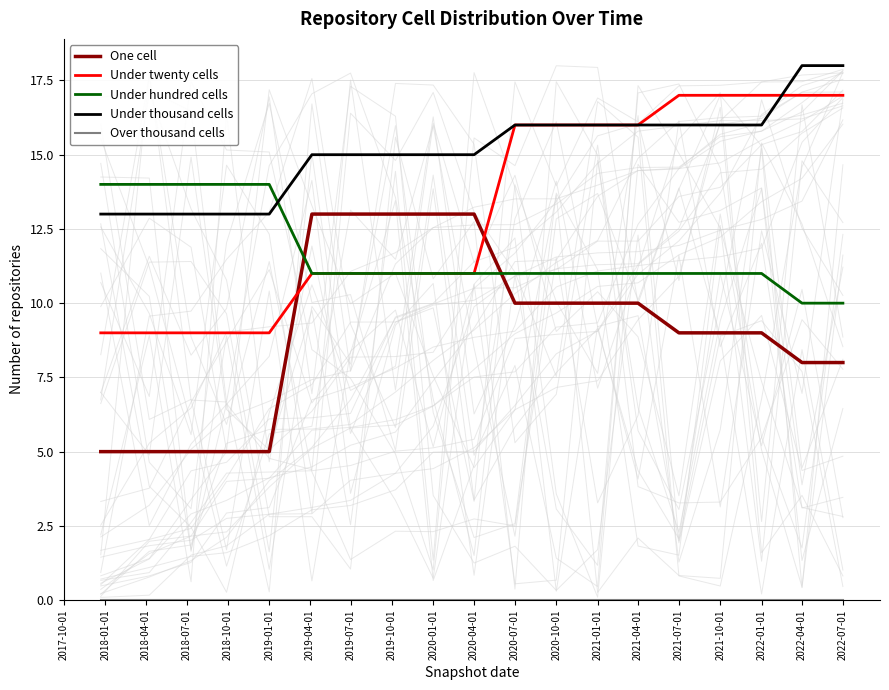

The Under thousand cells series shows 15 at 2020-01-01. True or false?

True